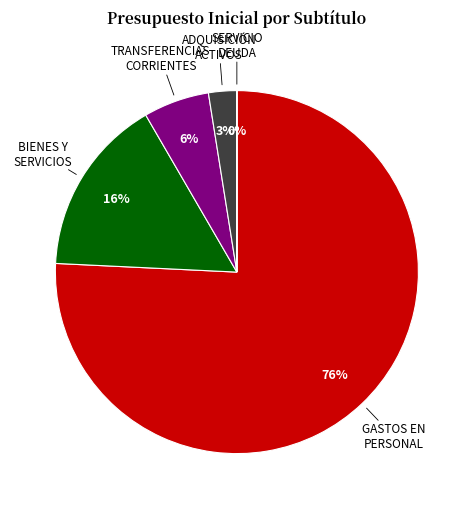

Does GASTOS EN PERSONAL account for over 50% of the chart?

Yes